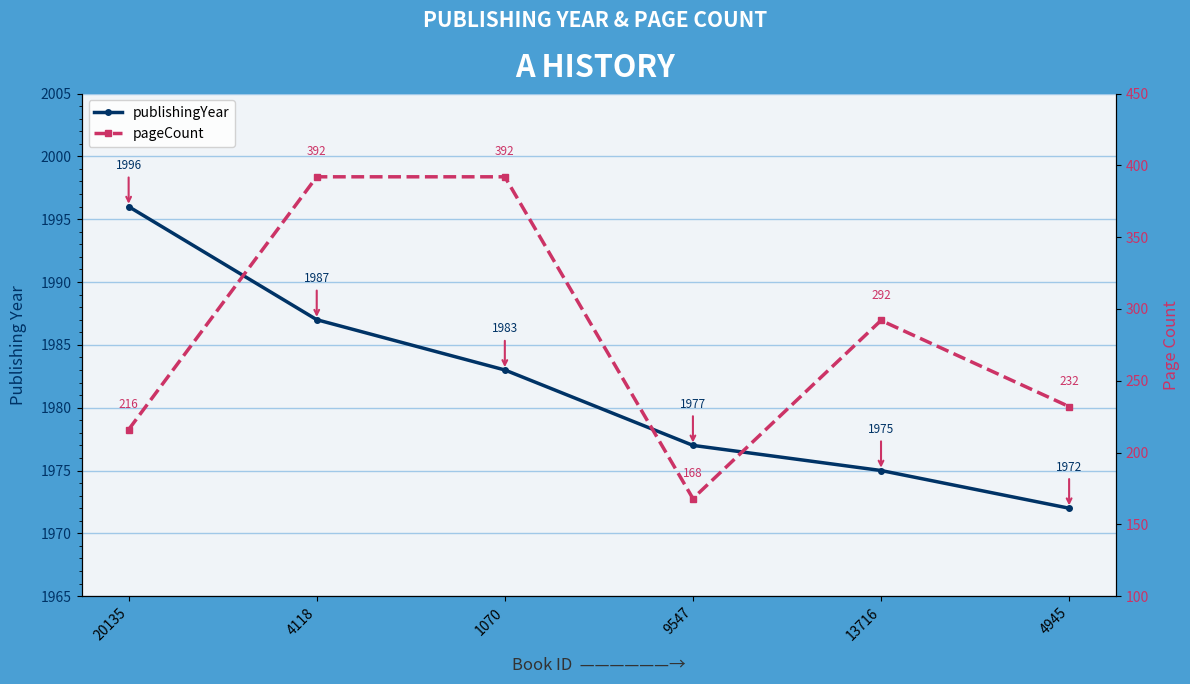

Reading left to right, transcribe all the data shown in this chart.

publishingYear: 20135=1996	4118=1987	1070=1983	9547=1977	13716=1975	4945=1972
pageCount: 20135=216	4118=392	1070=392	9547=168	13716=292	4945=232